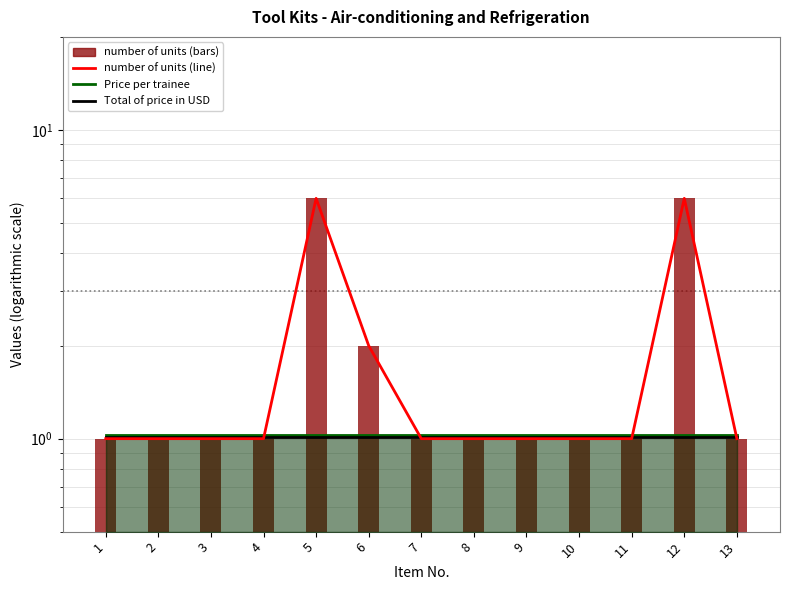

Reading left to right, extract all data points from this chart.

Price per trainee: 1=1.0	2=1.0	3=1.0	4=1.0	5=1.0	6=1.0	7=1.0	8=1.0	9=1.0	10=1.0	11=1.0	12=1.0	13=1.0
Total of price in USD: 1=1.0	2=1.0	3=1.0	4=1.0	5=1.0	6=1.0	7=1.0	8=1.0	9=1.0	10=1.0	11=1.0	12=1.0	13=1.0
number of units (line): 1=1.0	2=1.0	3=1.0	4=1.0	5=6.0	6=2.0	7=1.0	8=1.0	9=1.0	10=1.0	11=1.0	12=6.0	13=1.0
number of units: 1=1.0	2=1.0	3=1.0	4=1.0	5=6.0	6=2.0	7=1.0	8=1.0	9=1.0	10=1.0	11=1.0	12=6.0	13=1.0